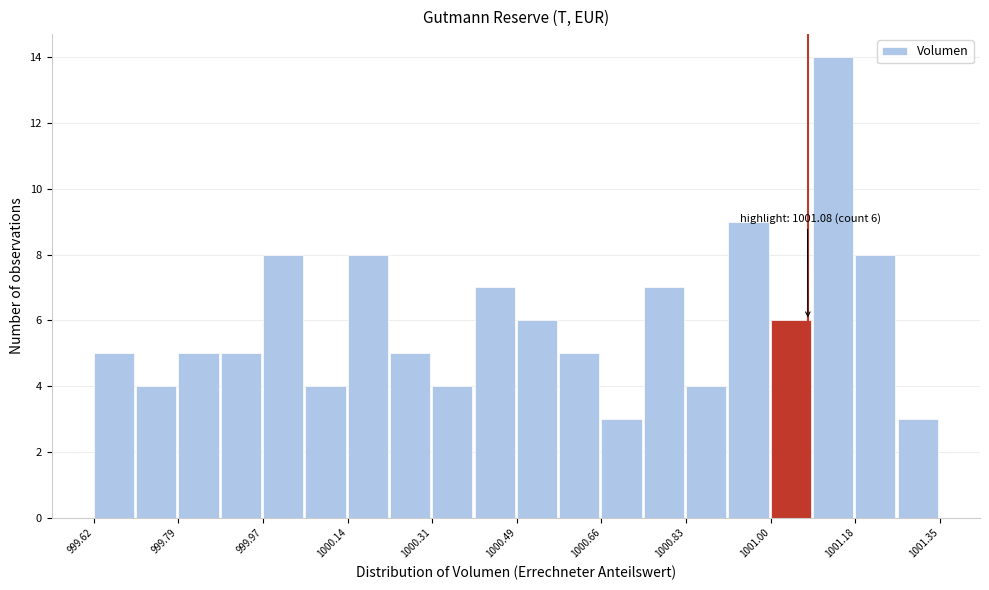

Over which range of the x-axis is the bar tallest?

1001.10 to 1001.18